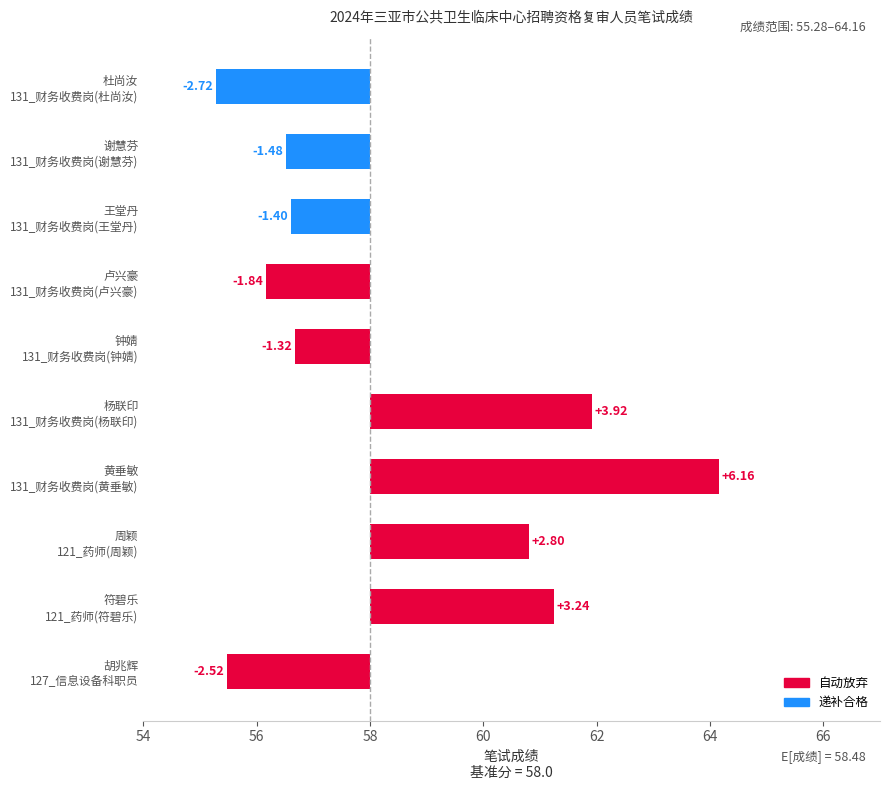

The value at 黄垂敏 131_财务收费岗(黄垂敏) is 6.2. True or false?

True